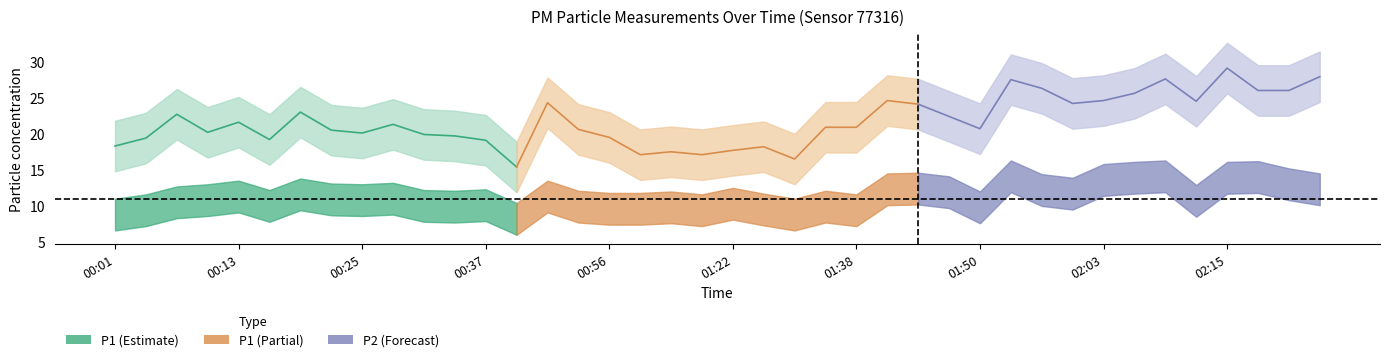

Which has a higher value, 00:53 or 00:59?

00:53